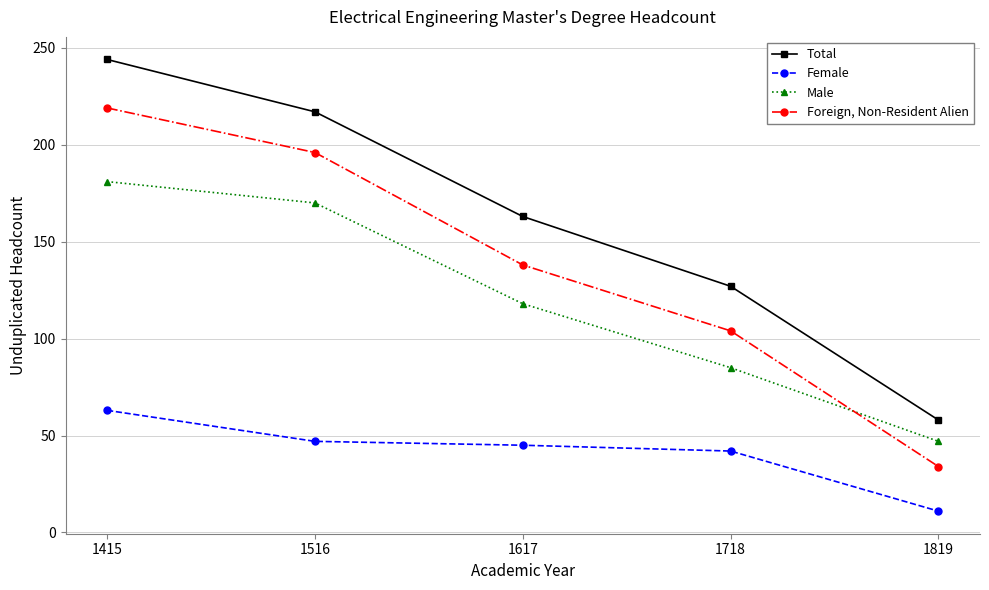

How many lines are shown in the chart?

4